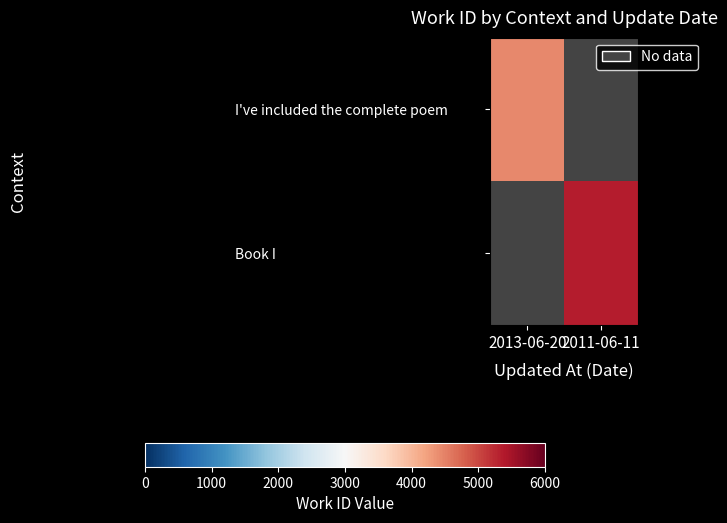

The value of Book I at 2011-06-11 is 5366.0. True or false?

True